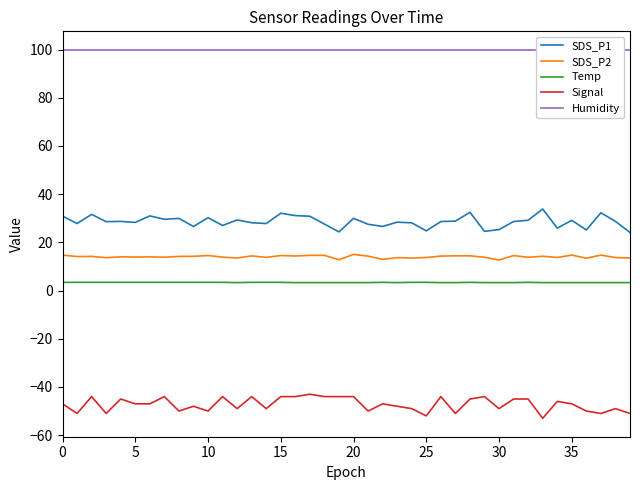

Rank the series by their maximum value, from lowest to highest.

Signal, Temp, SDS_P2, SDS_P1, Humidity